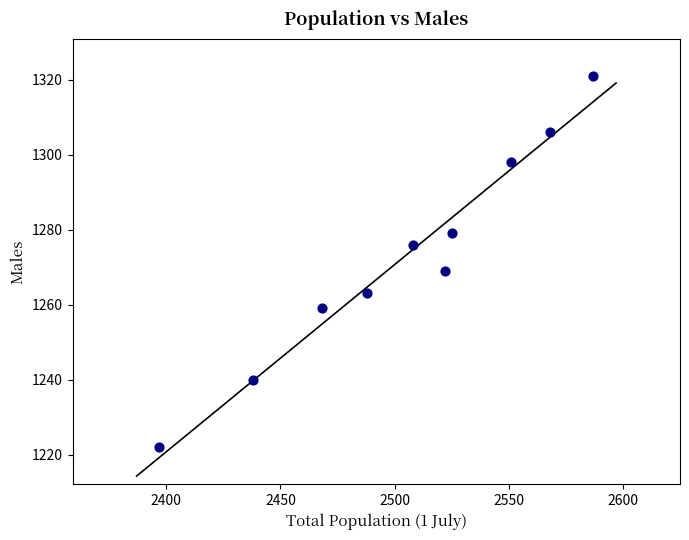

What Y value in the scatter plot is closest to 1271?

1269